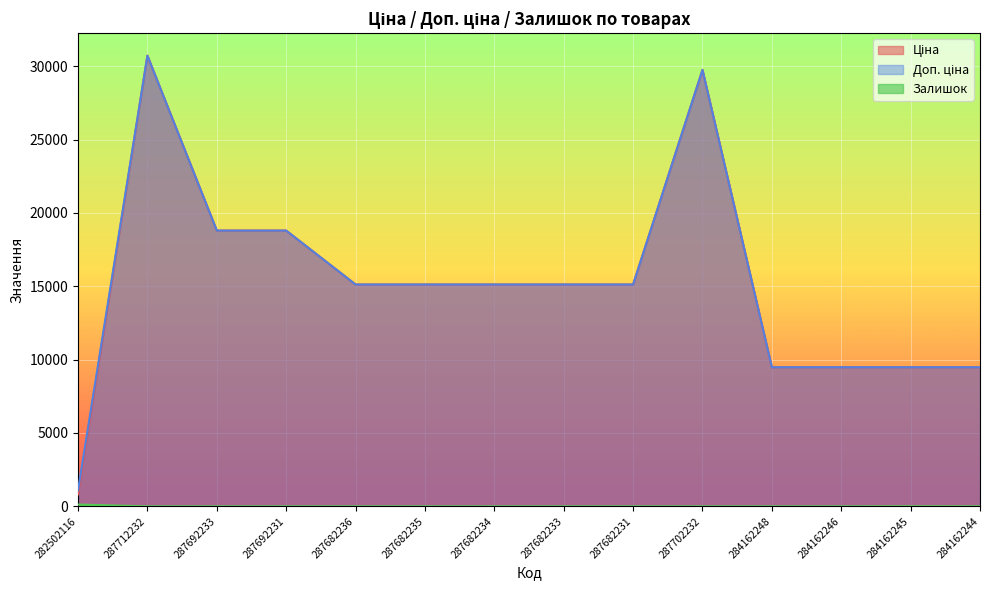

Is the value of Ціна at 287692233 greater than the value of Залишок at 282502116?

Yes